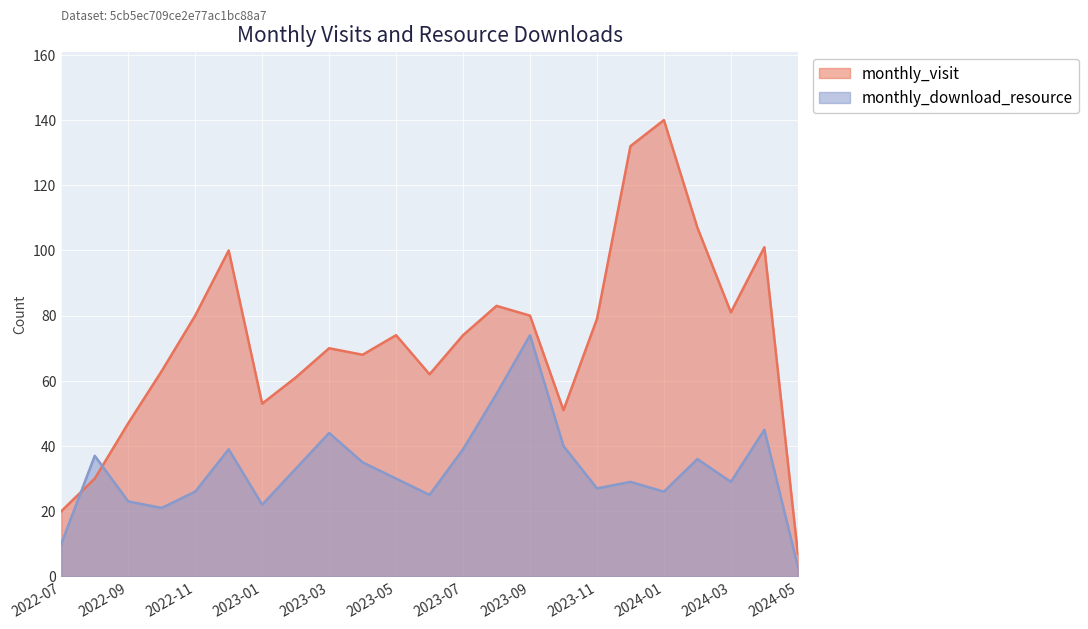

How many lines are shown in the chart?

2